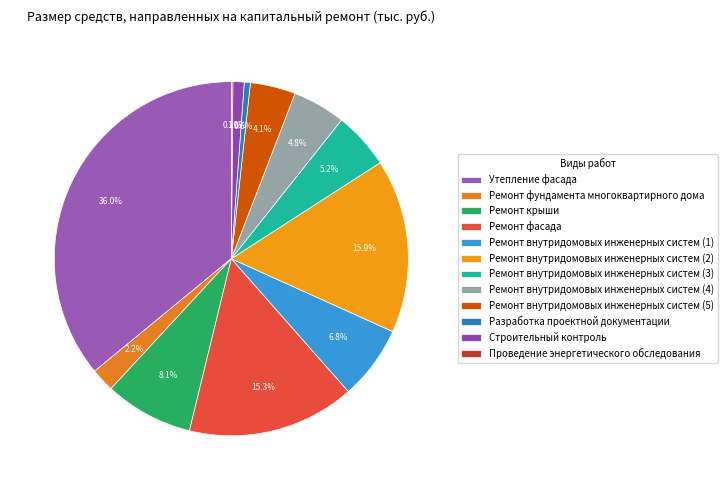

The Разработка проектной документации slice represents 11% of the pie. True or false?

False